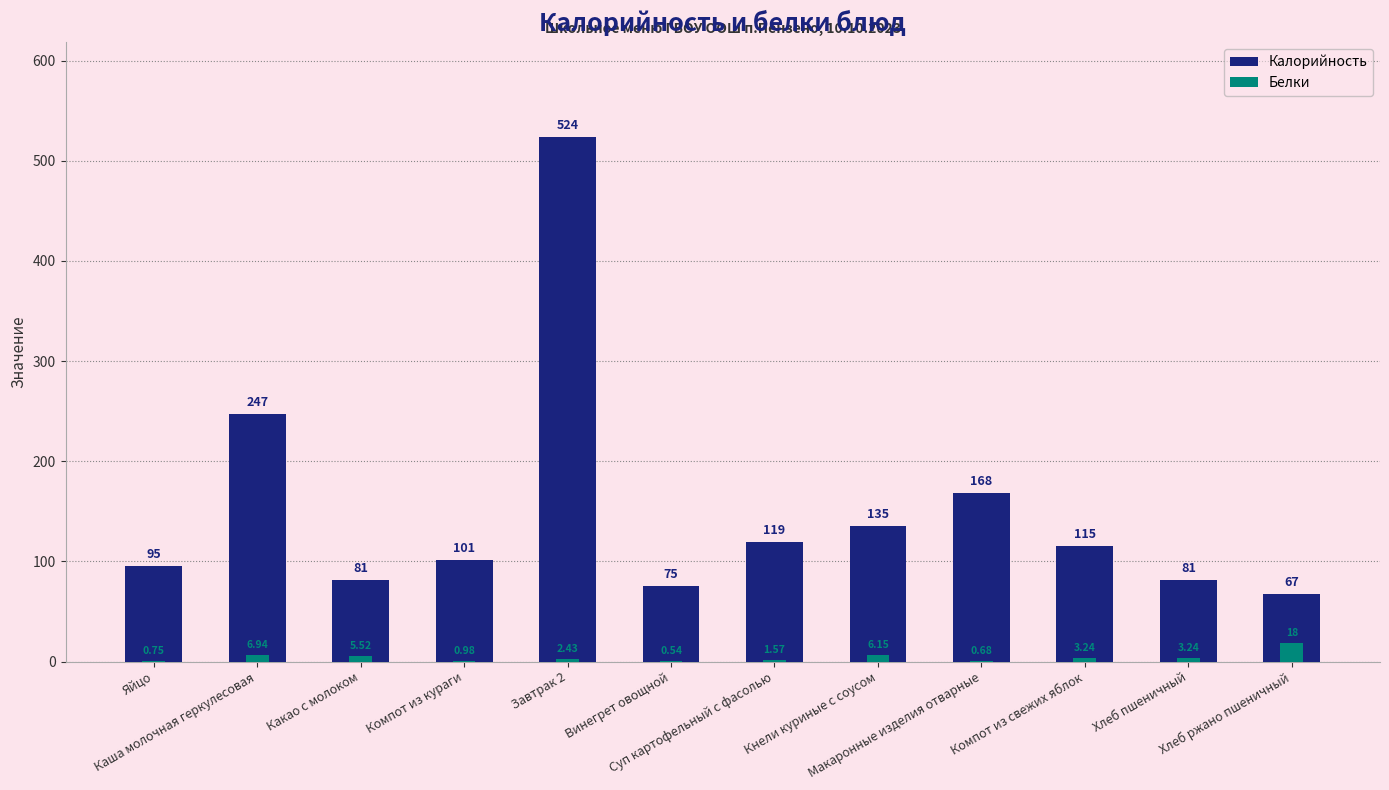

What is the average value of the Калорийность series?

150.7